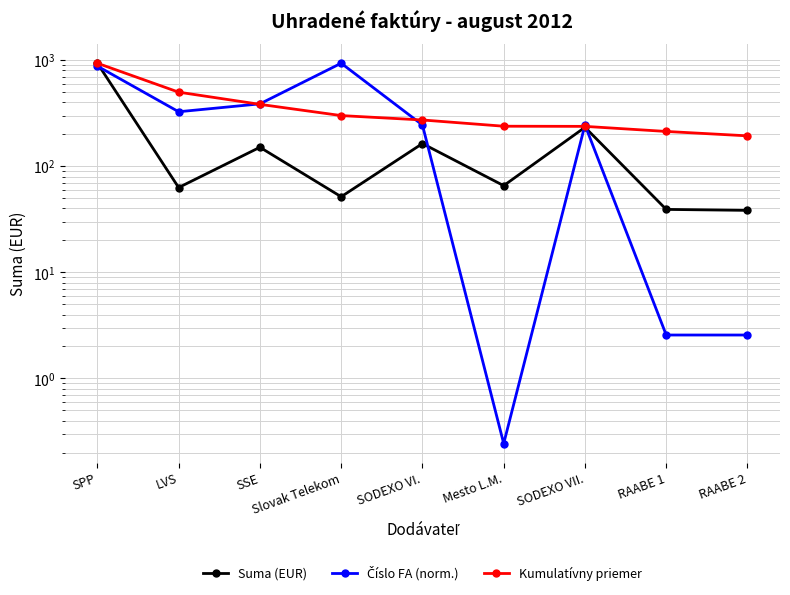

Where do Suma (EUR) and Číslo FA (norm.) first cross each other?

SPP and LVS